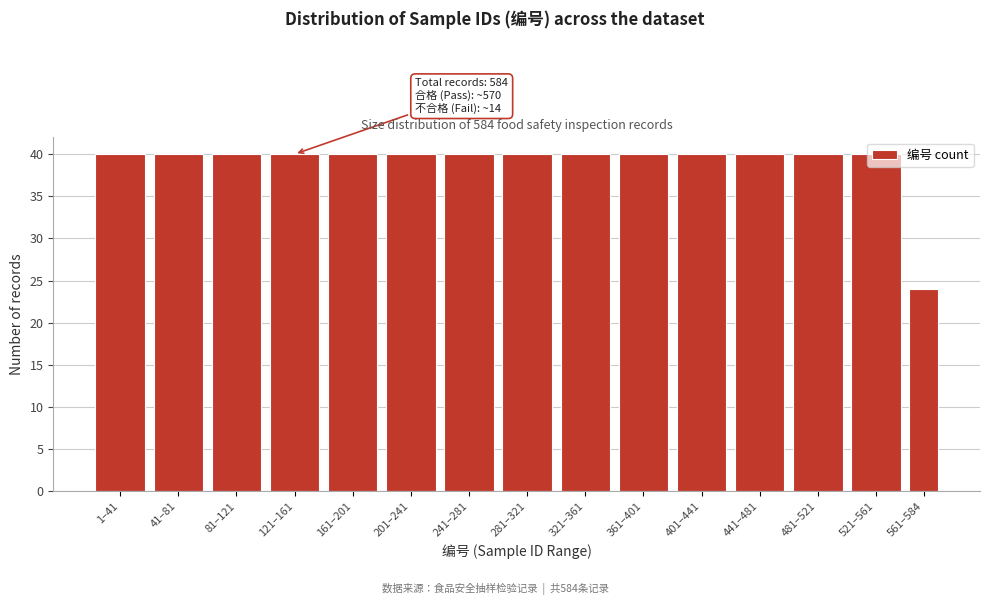

The value at 81–121 is 58. True or false?

False